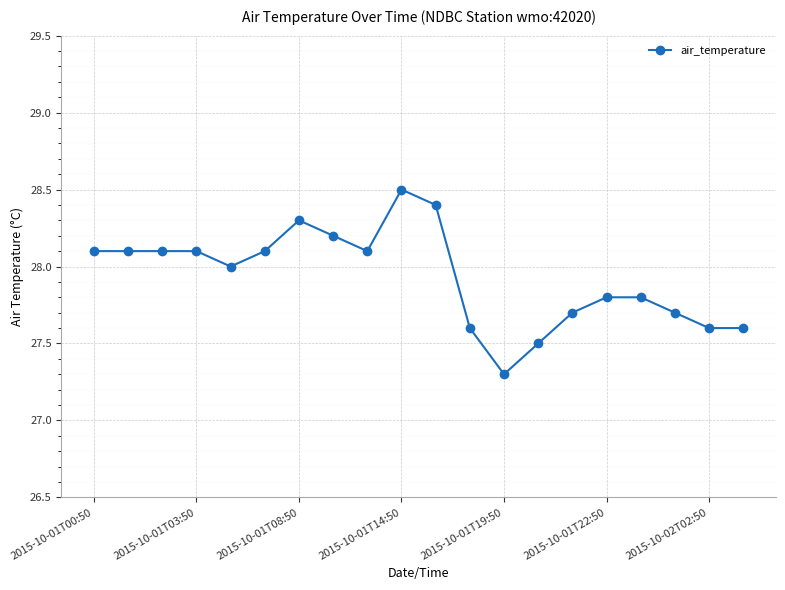

What is the minimum value shown in the chart?

27.3